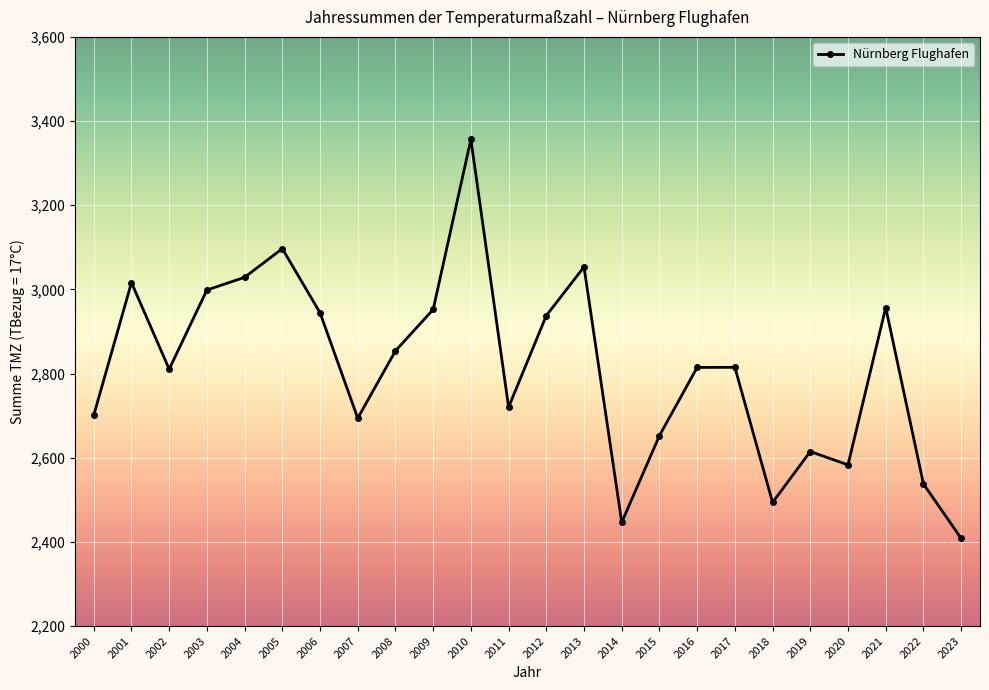

What value does the data have at 2000?

2701.1